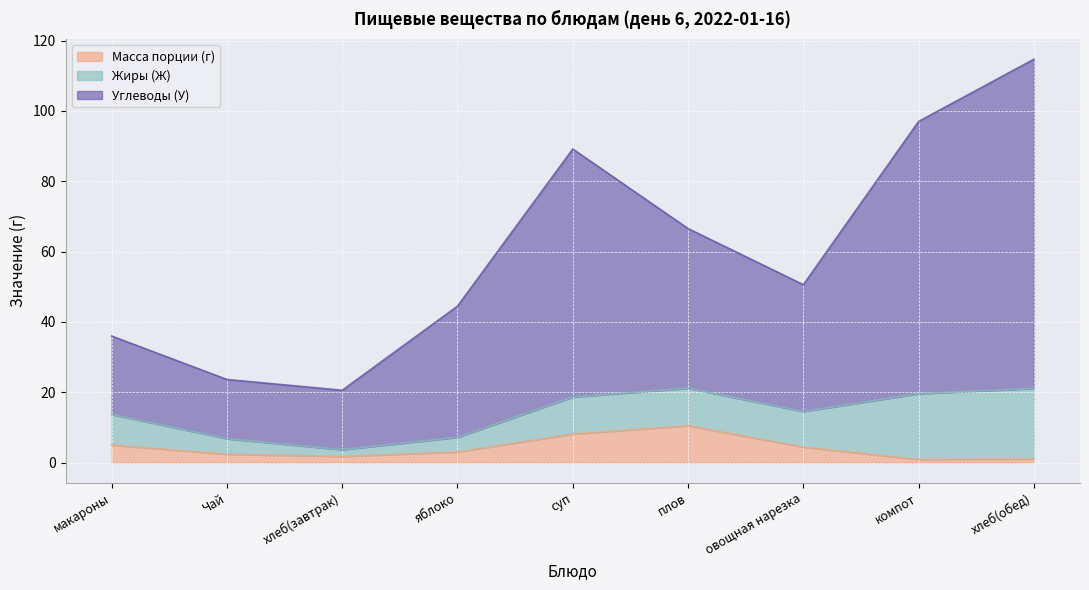

Which series has the largest total across all categories?

Углеводы (У)